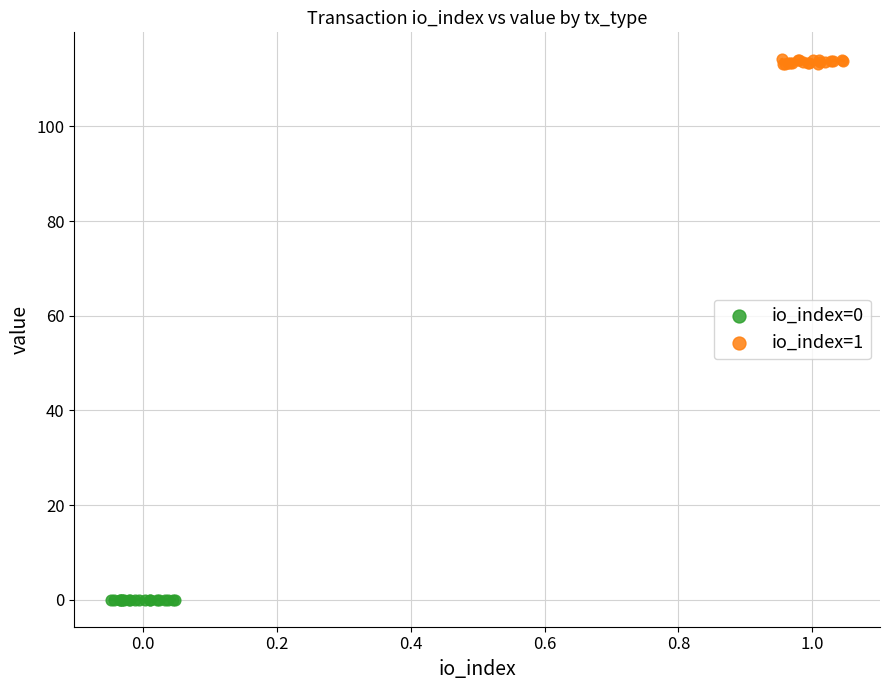

Which series contains the highest Y value?

io_index=1